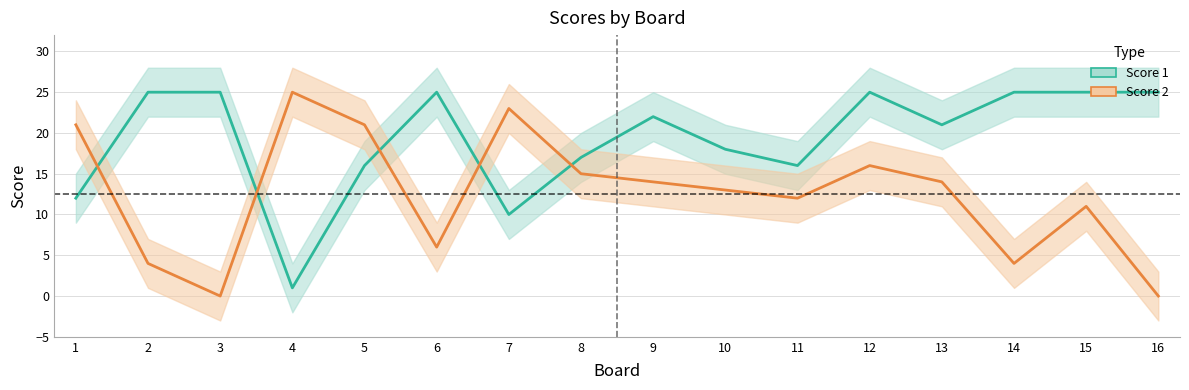

At which label does Score 2 first exceed 14?

1